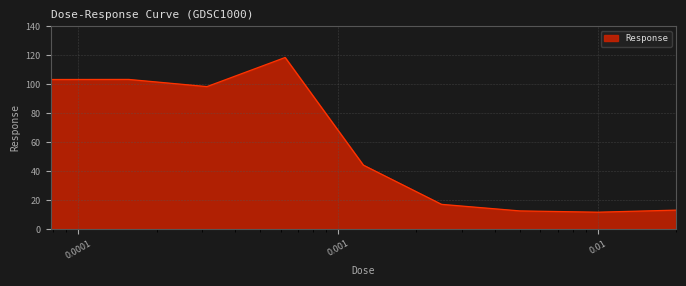

Does the chart display data point markers on the line(s)?

No